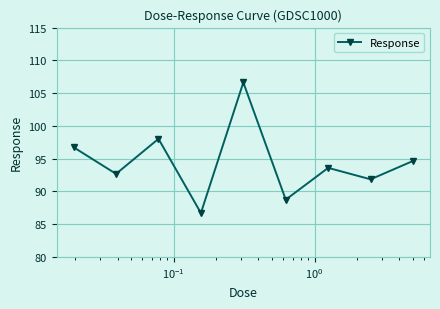

How many lines are shown in the chart?

1